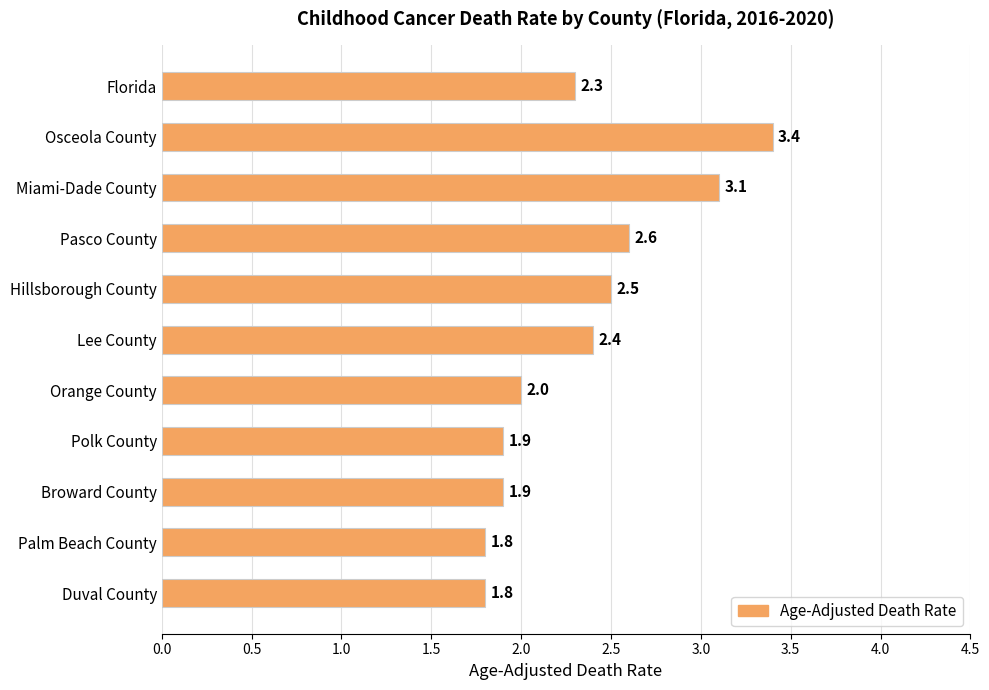

What is the maximum value shown in the chart?

3.4